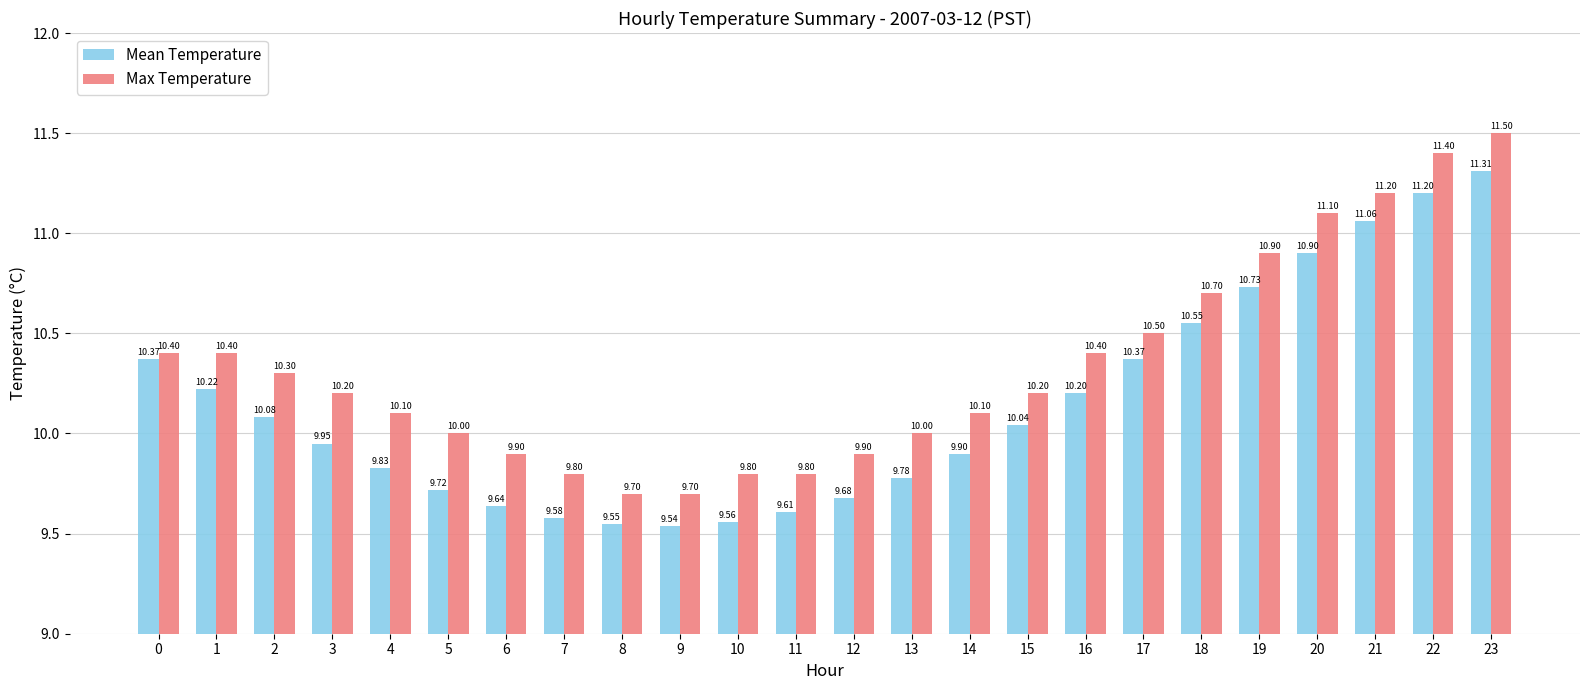

What is the sum of the Mean Temperature values at 19 and 5?

20.5